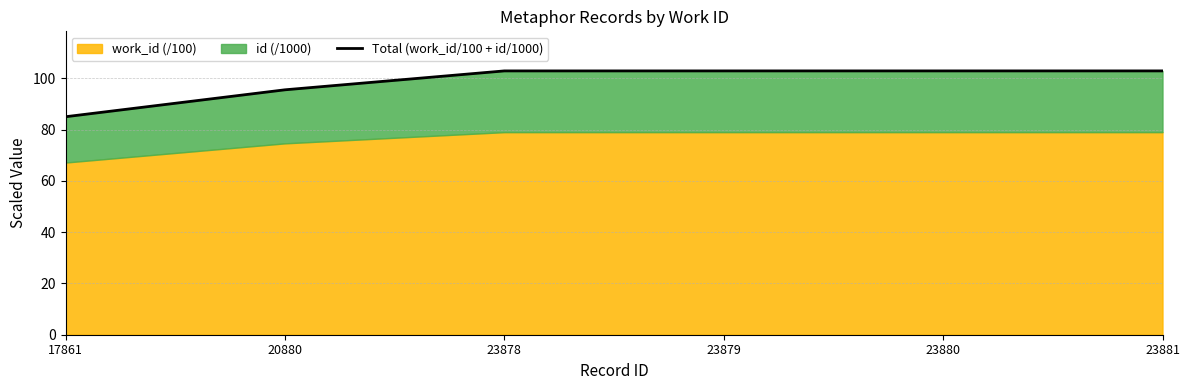

Where is the data nearest to the value 93?

20880